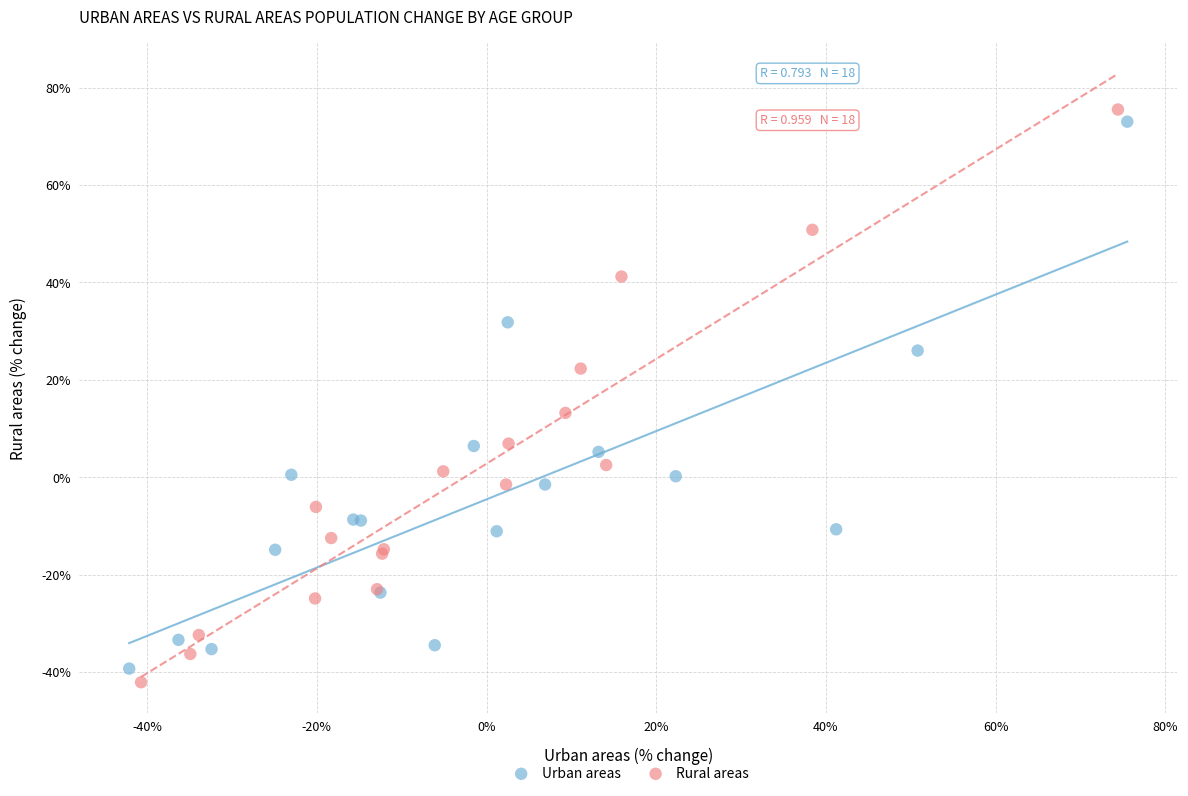

Which series contains the highest Y value?

Rural areas